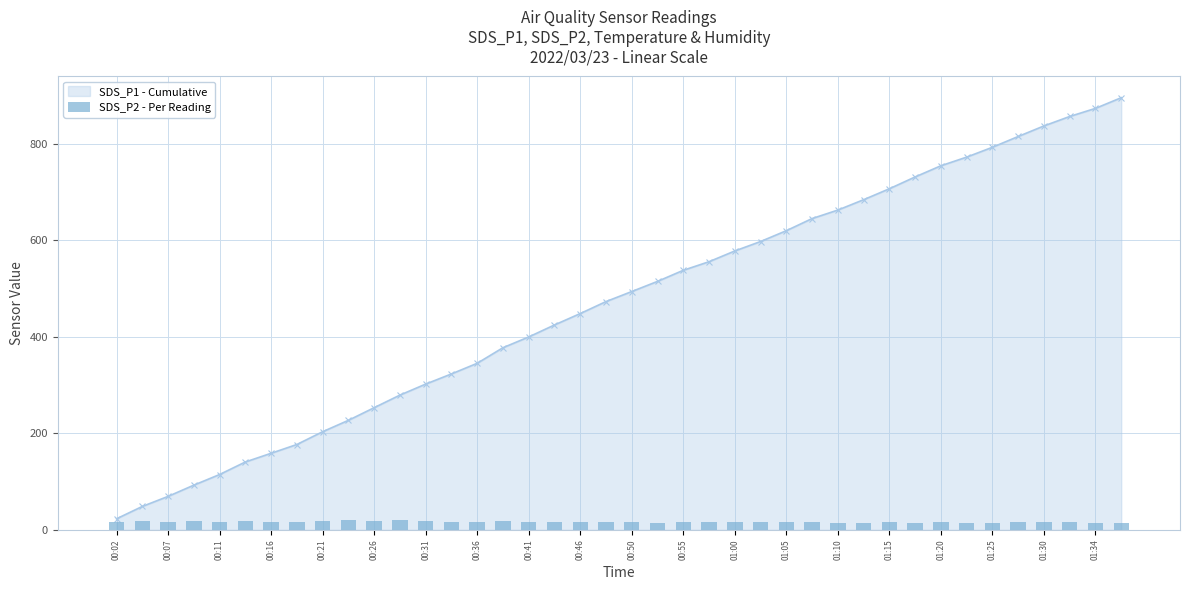

The value of SDS_P1 - Cumulative at 01:34 is 1442.3. True or false?

False